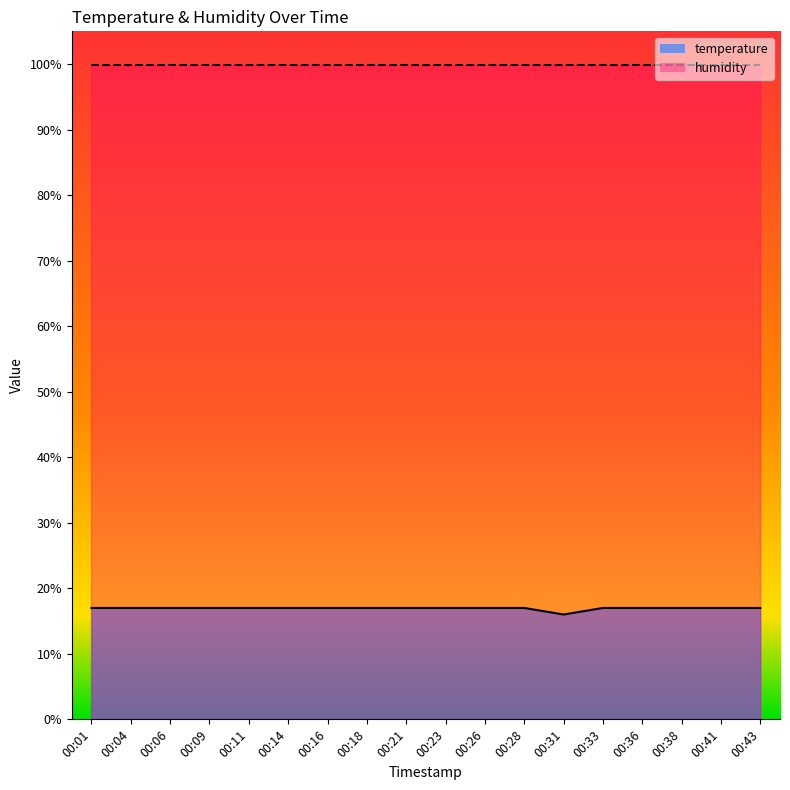

Where is the data nearest to the value 16?

00:31